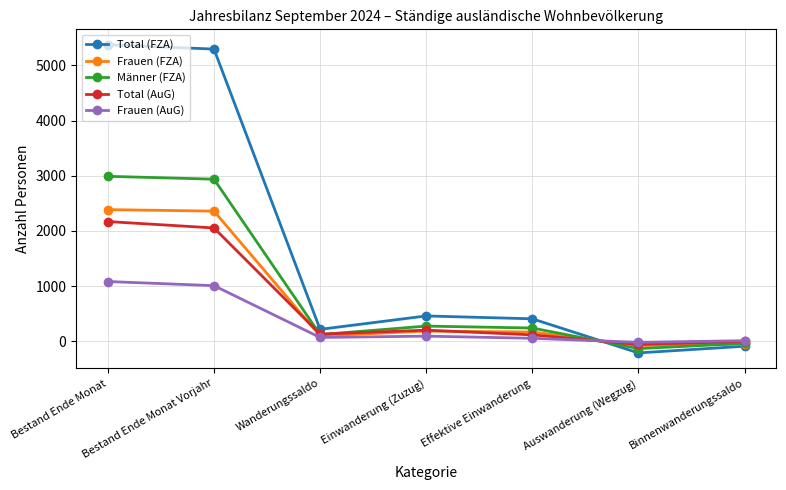

At which category does Männer (FZA) reach its first local valley?

Wanderungssaldo